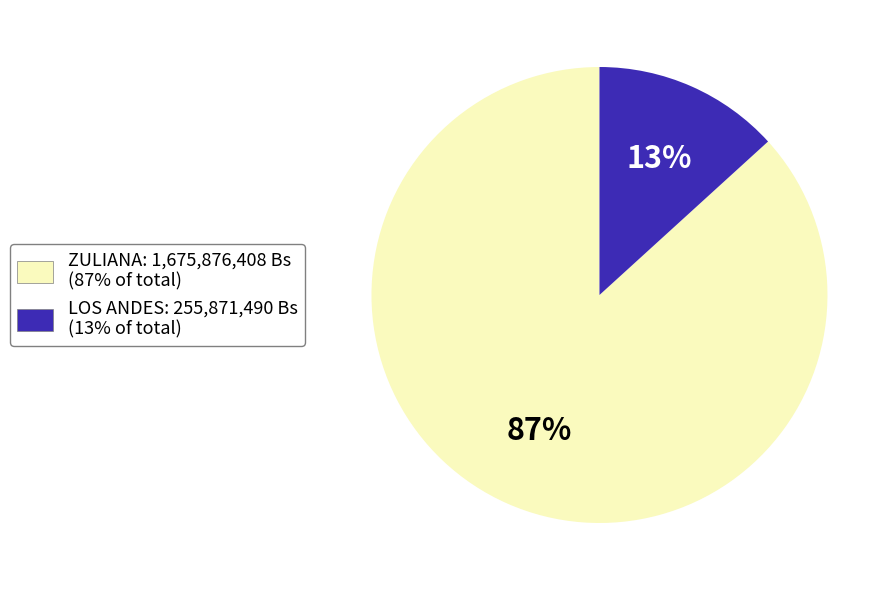

How many segments does this pie chart have?

2